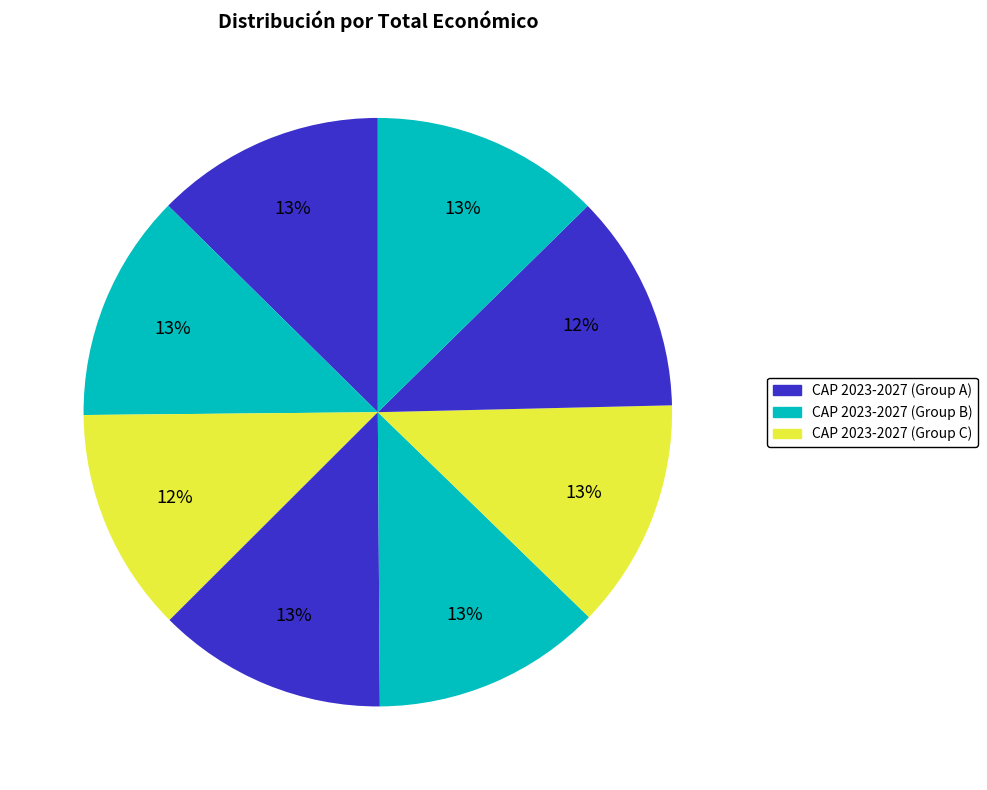

How many slices are in this pie chart?

8